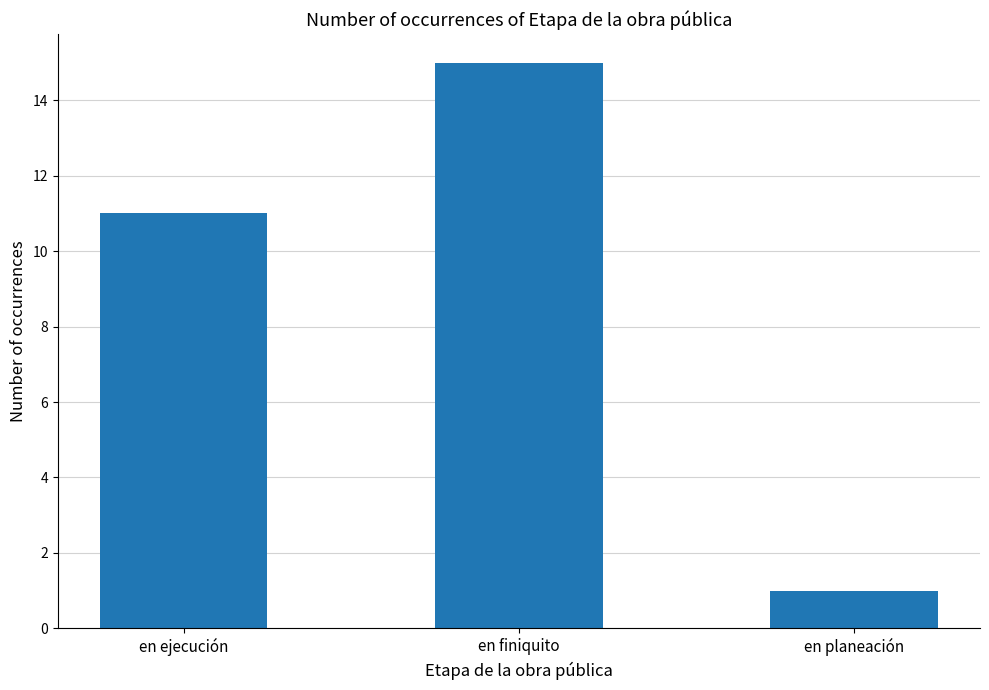

Is it true that the value at en finiquito is 15?

True